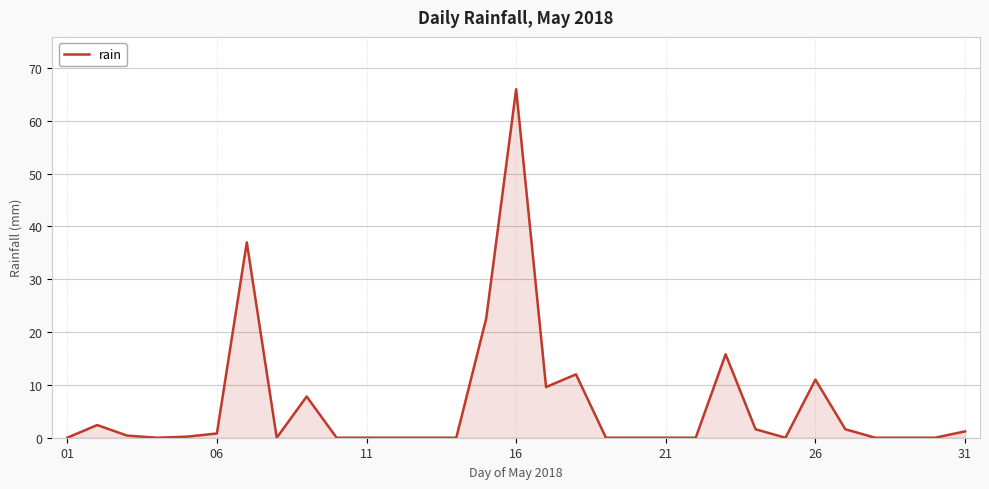

How many categories are shown in the chart?

31